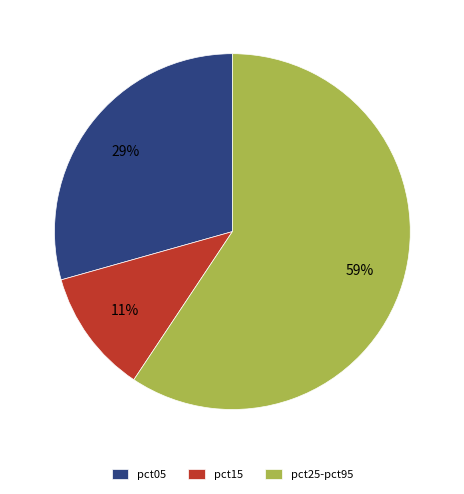

Which slice is the largest?

pct25-pct95